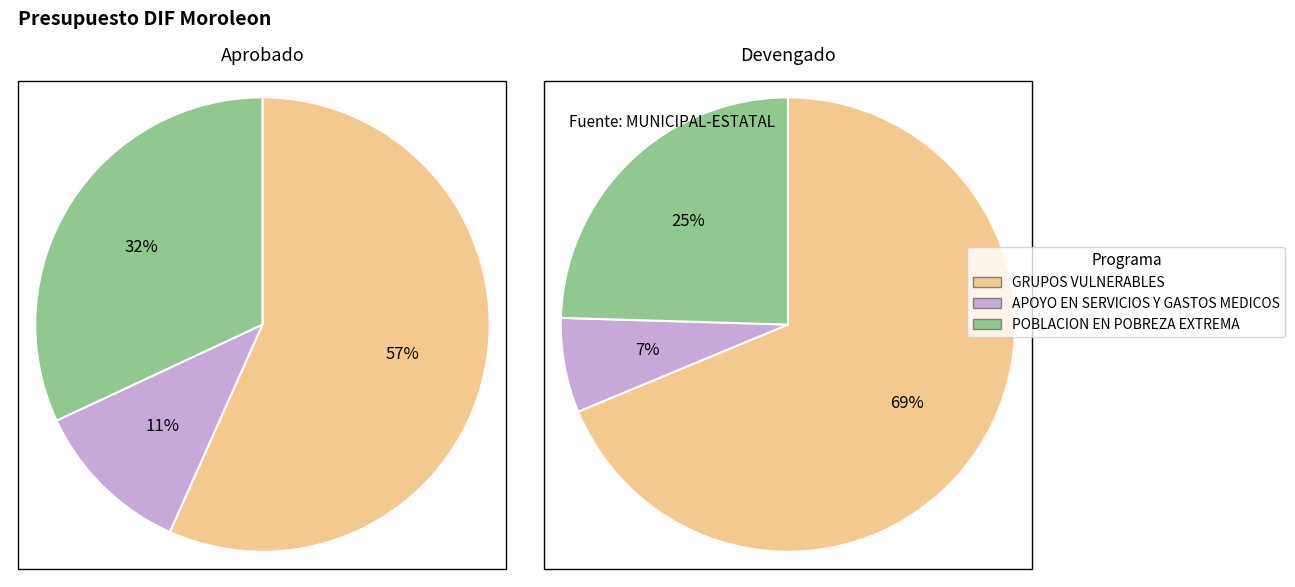

What percentage is the GRUPOS VULNERABLES slice, to the nearest percent?

57%